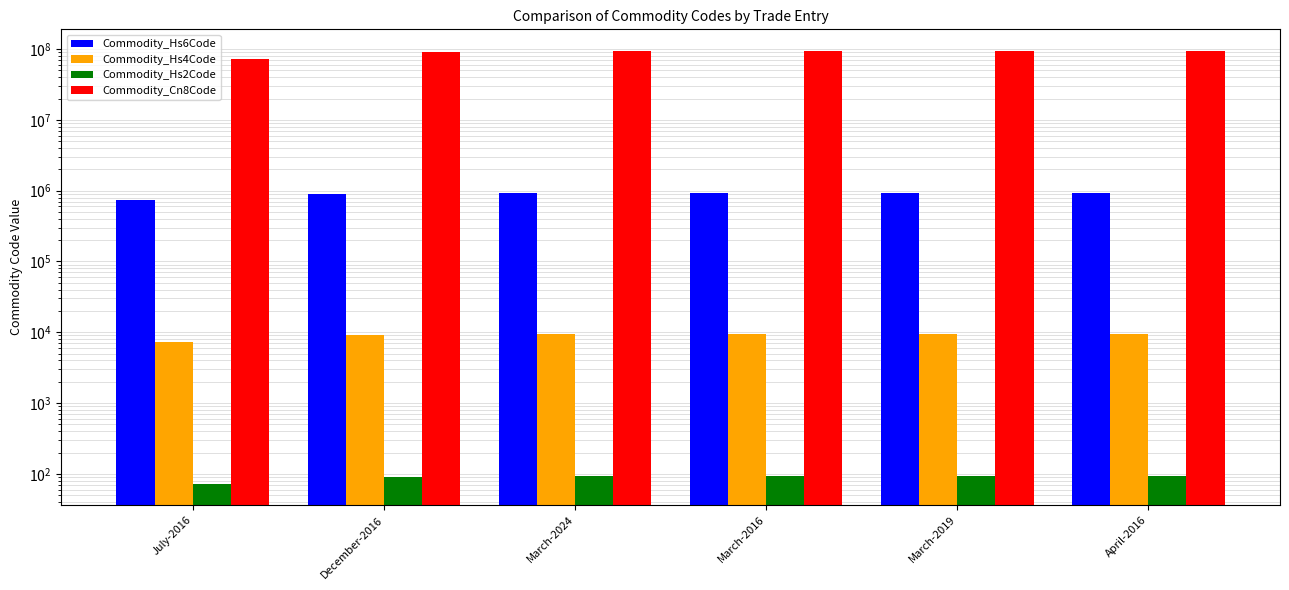

What is the greatest value displayed?

94059900